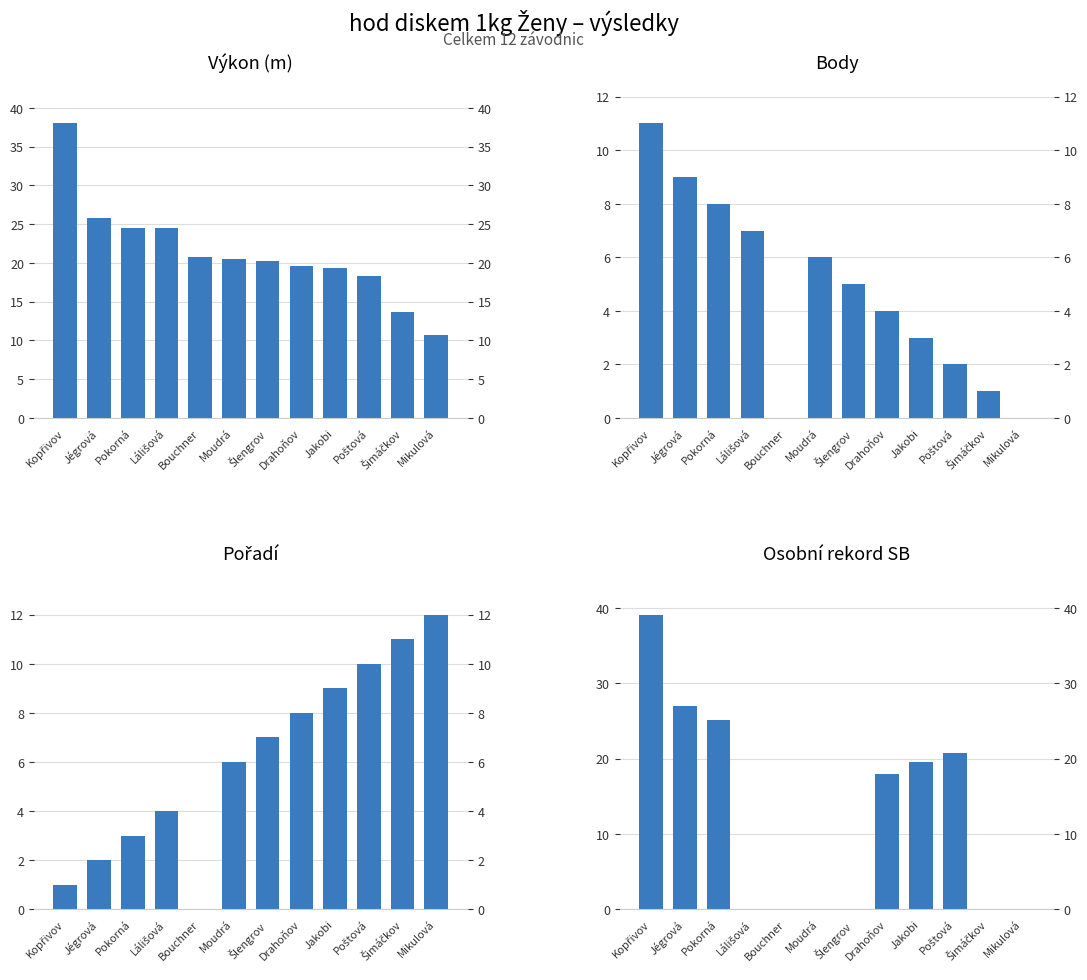

Reading left to right, what are all the values shown in this chart?

Výkon: 38.0	25.8	24.5	24.5	20.7	20.5	20.3	19.5	19.4	18.4	13.7	10.7
Body: 11.0	9.0	8.0	7.0	0.0	6.0	5.0	4.0	3.0	2.0	1.0	0.0
Pořadí: 1.0	2.0	3.0	4.0	0.0	6.0	7.0	8.0	9.0	10.0	11.0	12.0
SB: 39.1	27.0	25.1	0.0	0.0	0.0	0.0	18.0	19.6	20.8	0.0	0.0